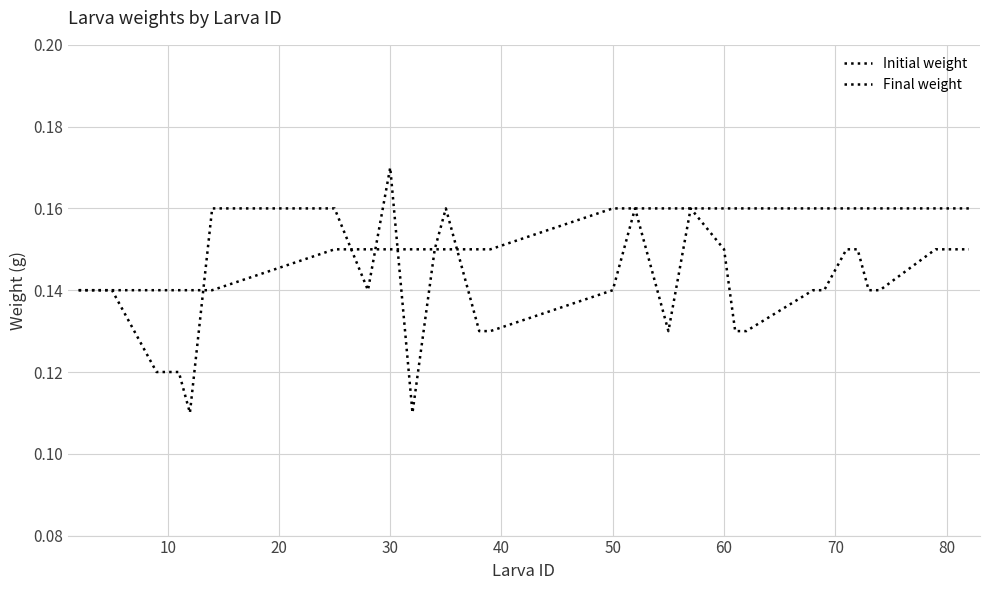

Is this an area chart (filled region under the line)?

No